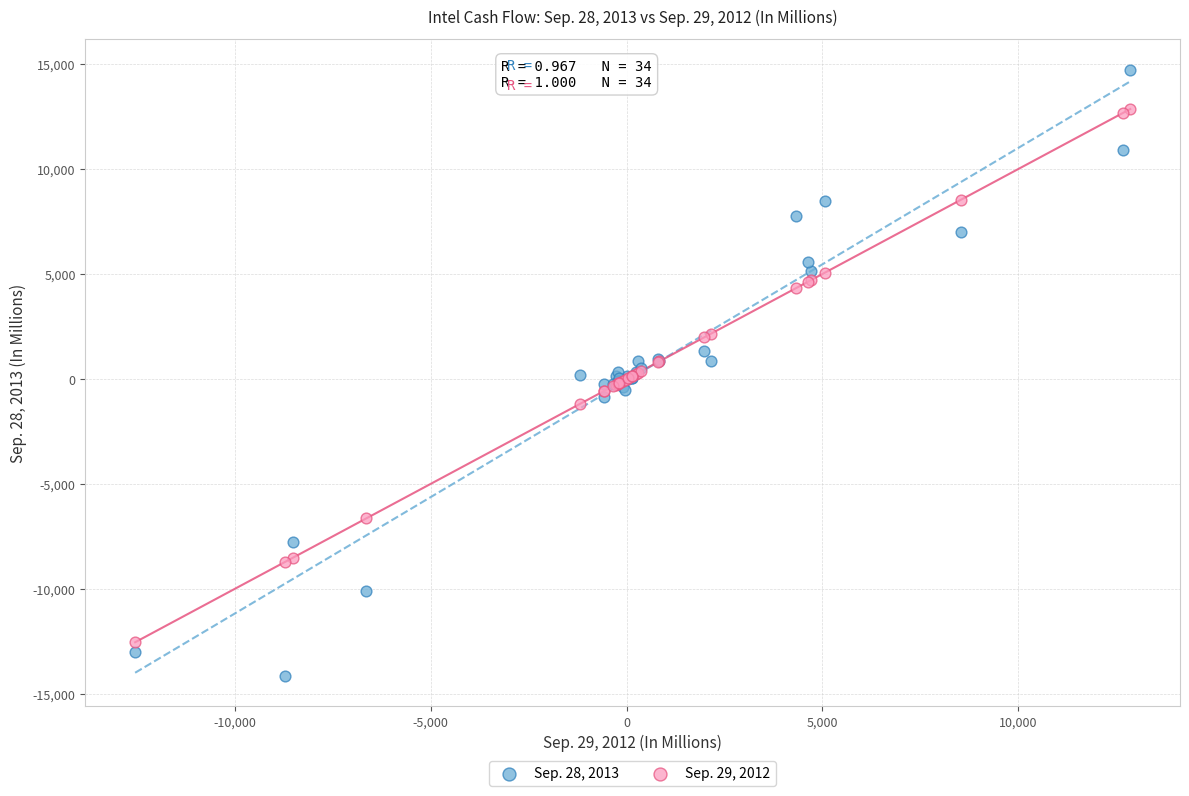

Which series reaches the maximum Y coordinate?

Sep. 28, 2013